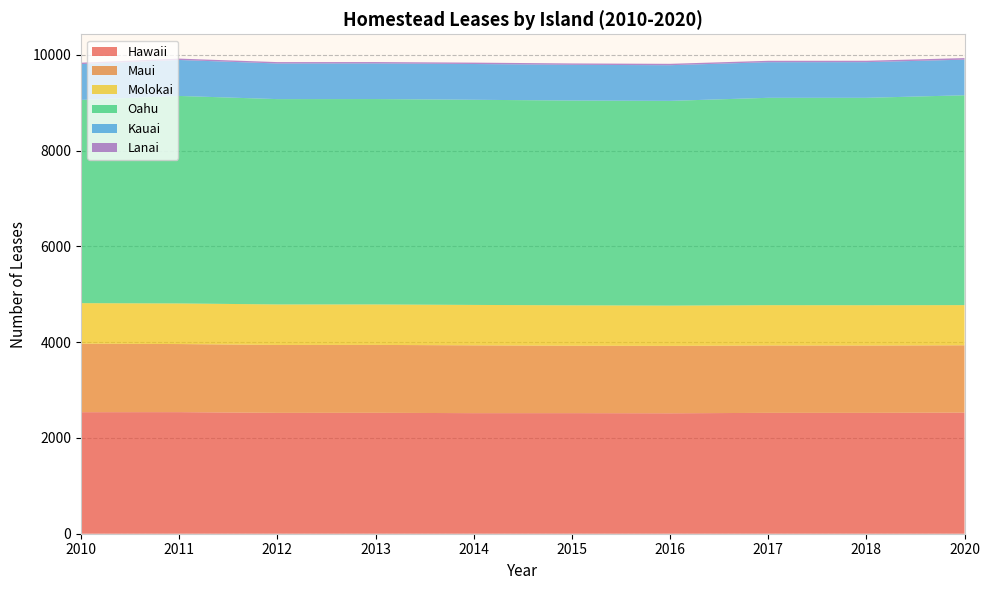

Reading left to right, list all the values displayed in this chart.

Hawaii: 2010=2538	2011=2539	2012=2524	2013=2525	2014=2518	2015=2518	2016=2515	2017=2524	2018=2524	2020=2529
Maui: 2010=1430	2011=1422	2012=1418	2013=1418	2014=1416	2015=1408	2016=1408	2017=1407	2018=1406	2020=1406
Molokai: 2010=847	2011=848	2012=846	2013=845	2014=844	2015=844	2016=841	2017=842	2018=842	2020=839
Oahu: 2010=4244	2011=4333	2012=4288	2013=4289	2014=4284	2015=4276	2016=4275	2017=4330	2018=4331	2020=4382
Kauai: 2010=749	2011=751	2012=744	2013=744	2014=747	2015=746	2016=745	2017=744	2018=745	2020=744
Lanai: 2010=28	2011=29	2012=29	2013=29	2014=29	2015=29	2016=29	2017=29	2018=29	2020=33